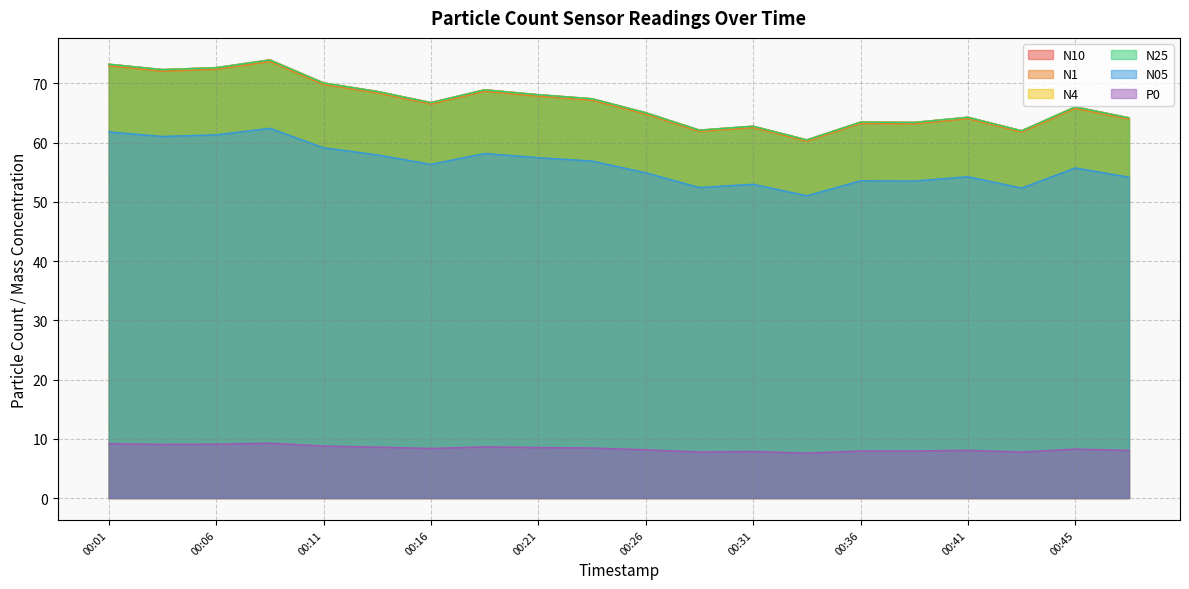

What is the difference between the maximum and minimum values in the N05 series?

11.4